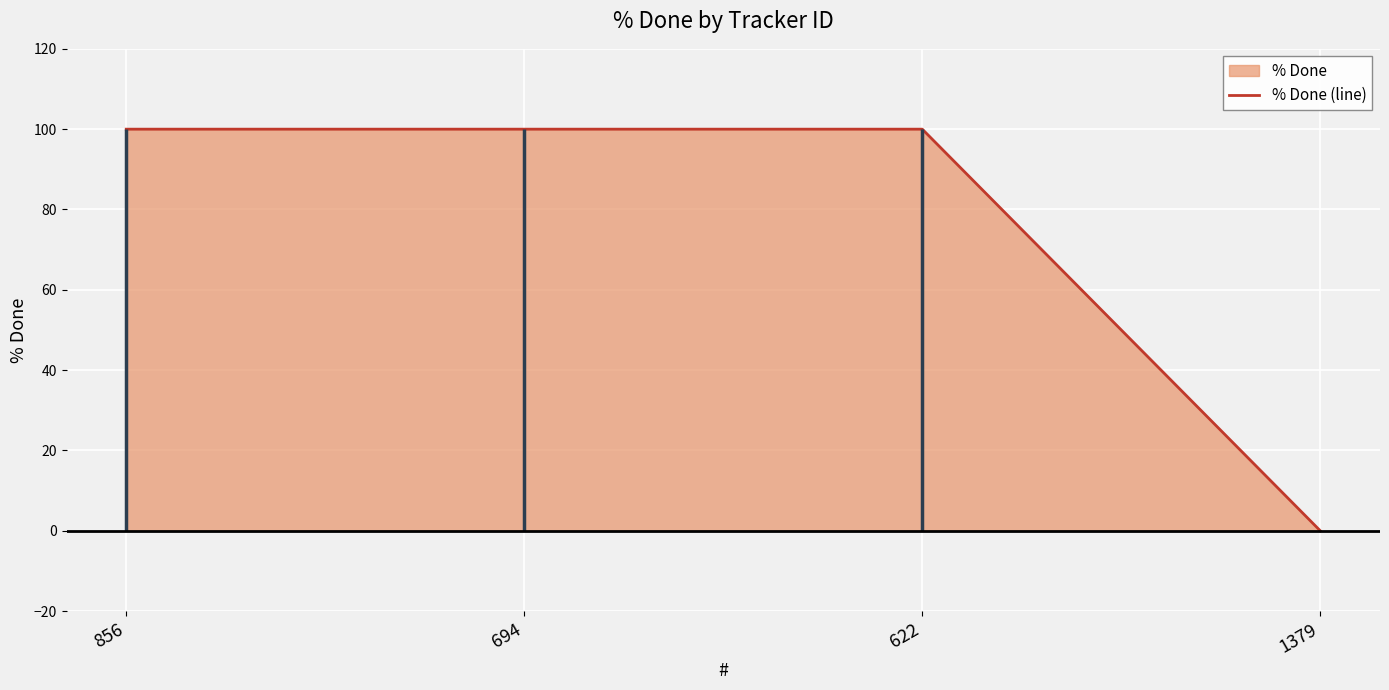

At which category does the chart reach its minimum across all series?

1379